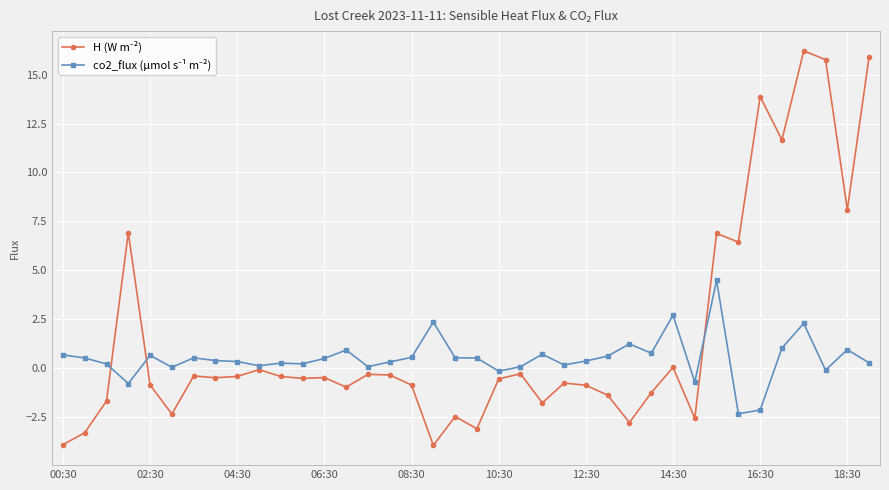

At how many categories does at least one series exceed 15?

3